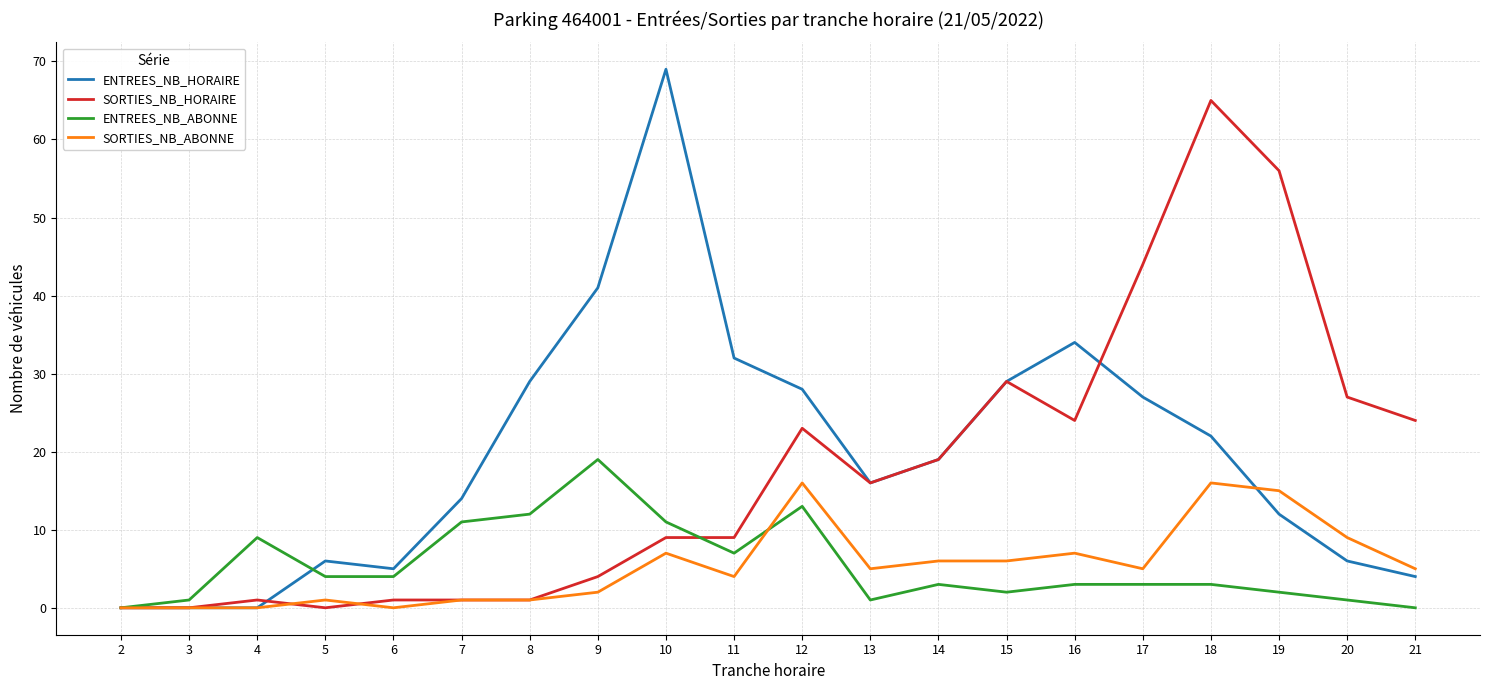

True or false: ENTREES_NB_HORAIRE has more than 1 points higher than both neighbors.

True